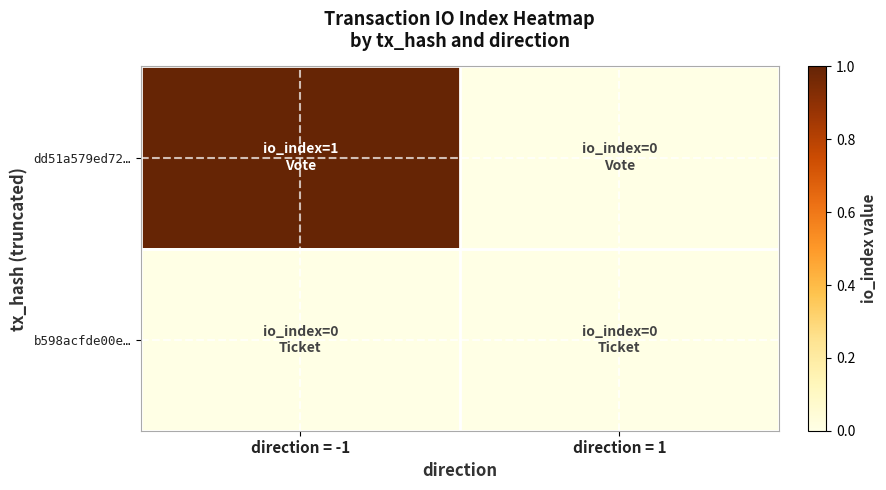

Rank the series by their maximum value, from lowest to highest.

b598acfde00e…, dd51a579ed72…